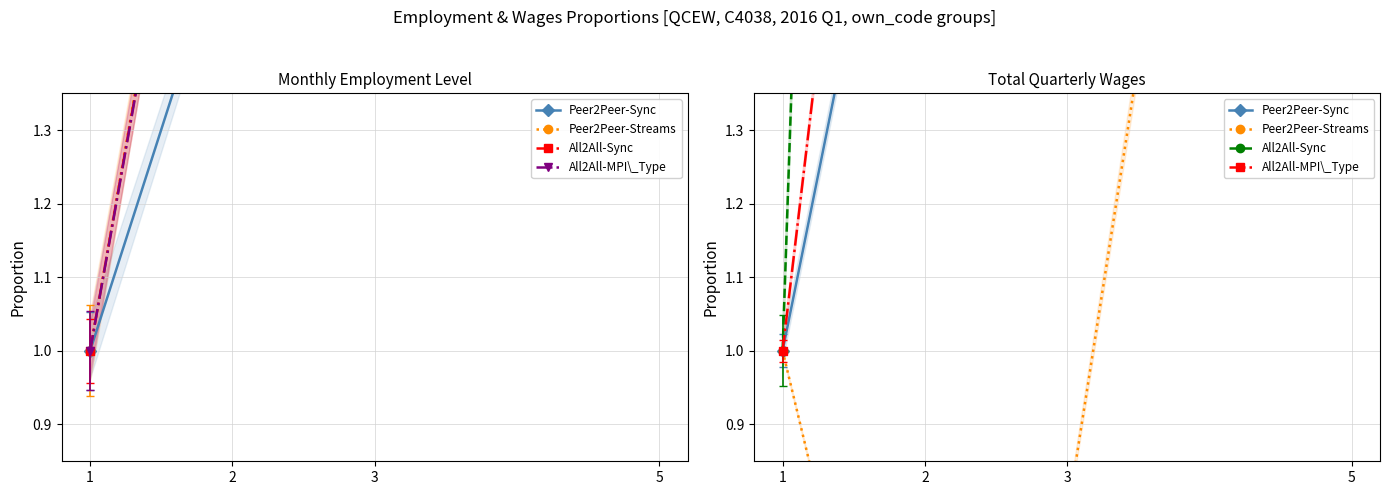

What is the sum of all Peer2Peer-Streams values?

5.2